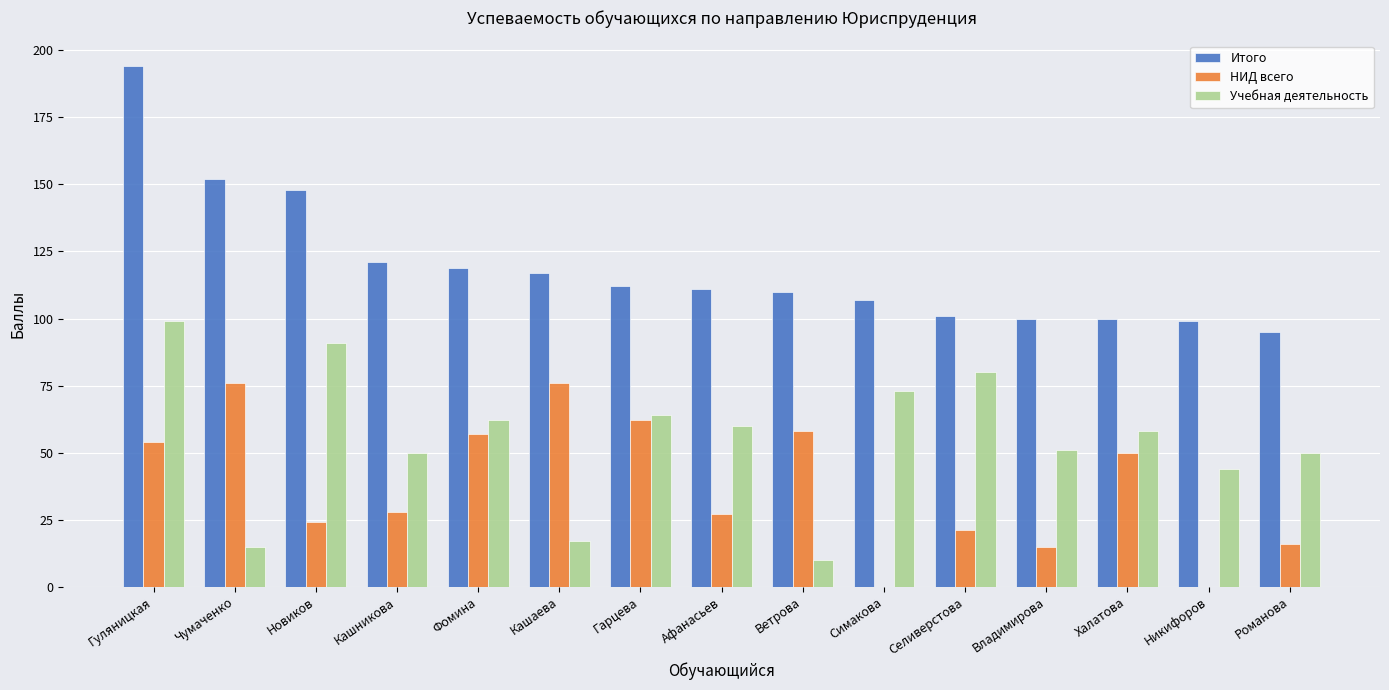

Which series has the largest total across all categories?

Итого